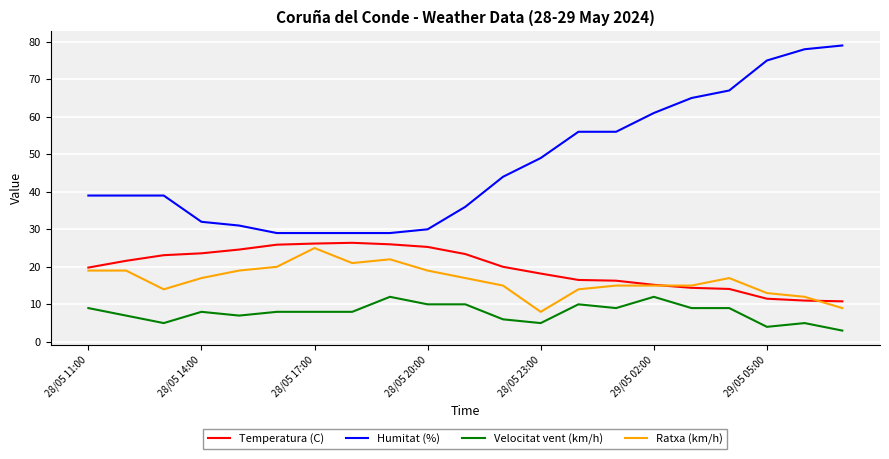

What is the maximum value for Velocitat vent (km/h)?

12.0